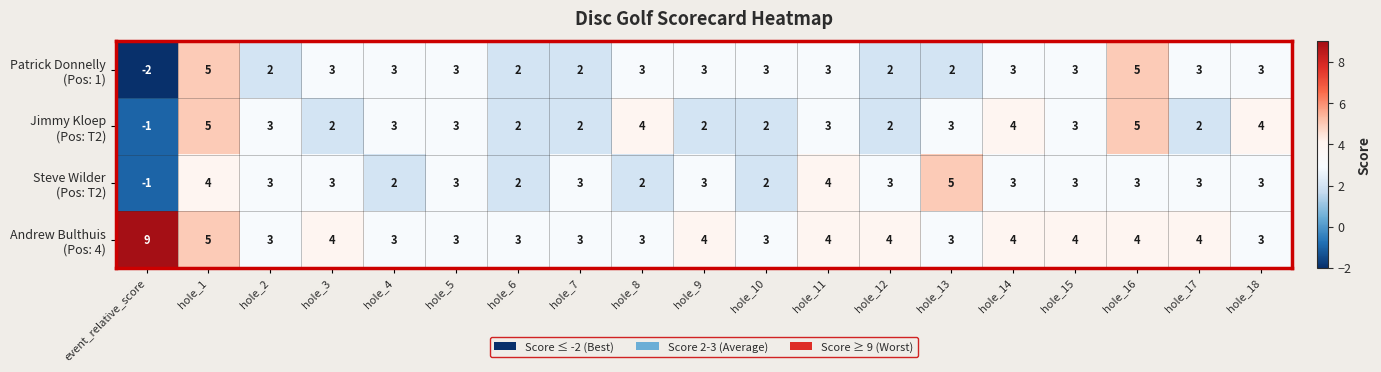

What is the total value across all series at hole_18?

13